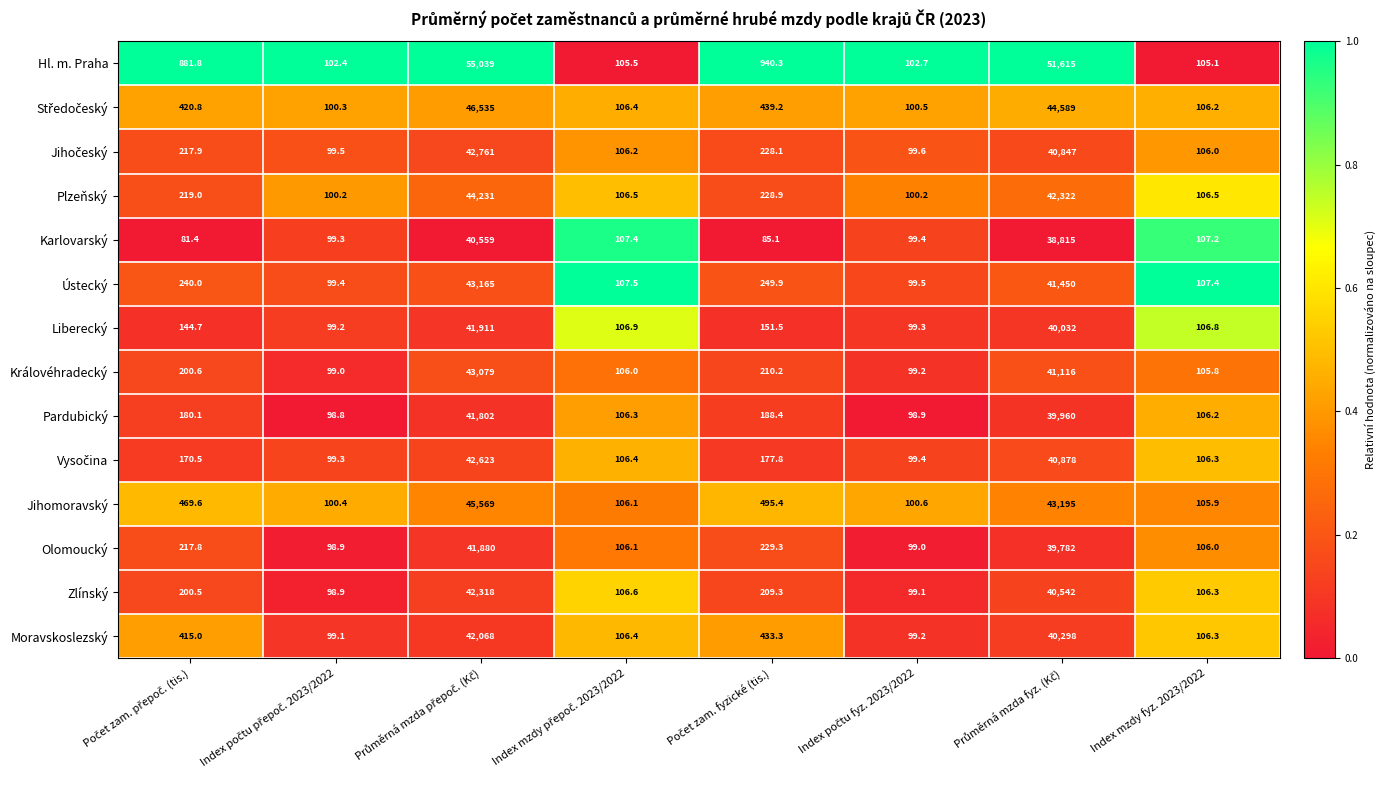

What is the lowest value of the Olomoucký series?

98.9